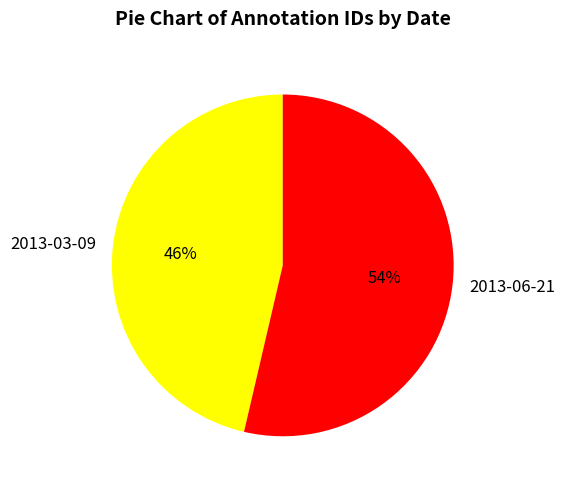

Do 2013-06-21 and 2013-03-09 together represent more than half of the pie?

Yes